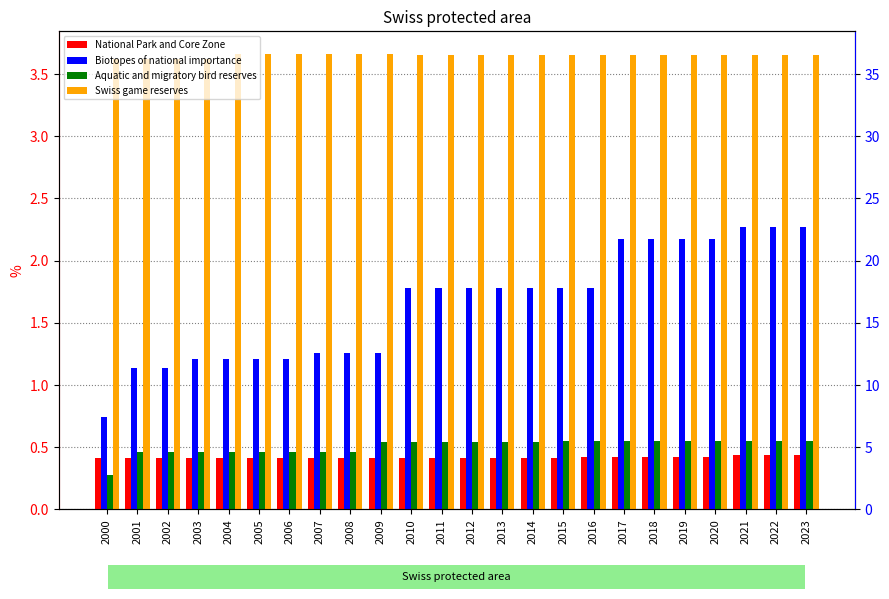

What are all the series names shown in the legend?

National Park and Core Zone, Biotopes of national importance, Aquatic and migratory bird reserves, Swiss game reserves